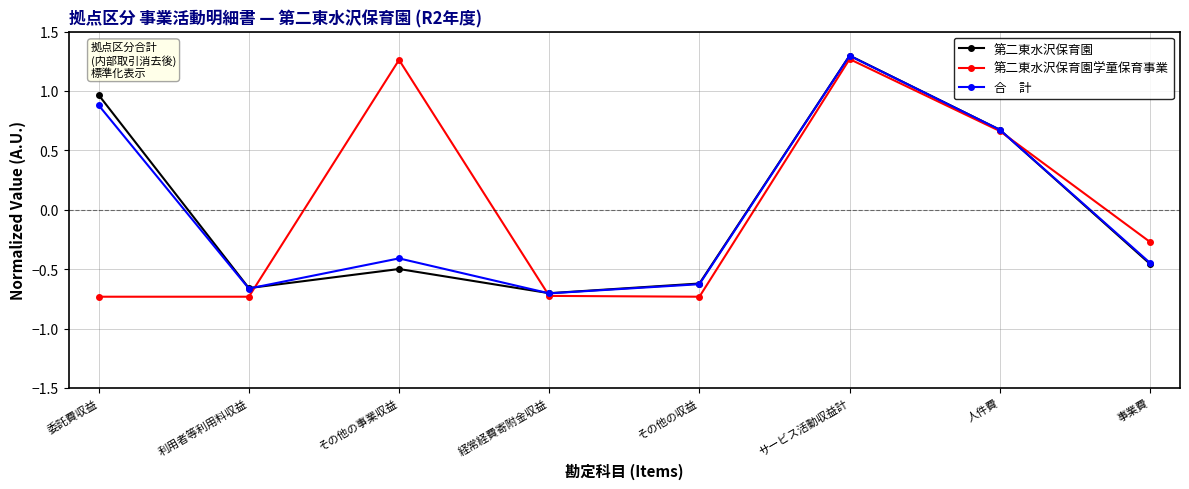

Does the chart display data point markers on the line(s)?

Yes